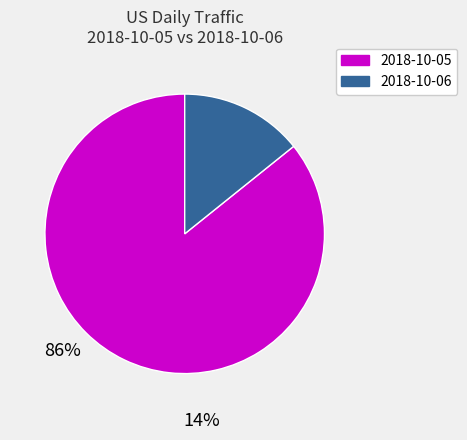

Between 2018-10-06 and 2018-10-05, which is larger?

2018-10-05